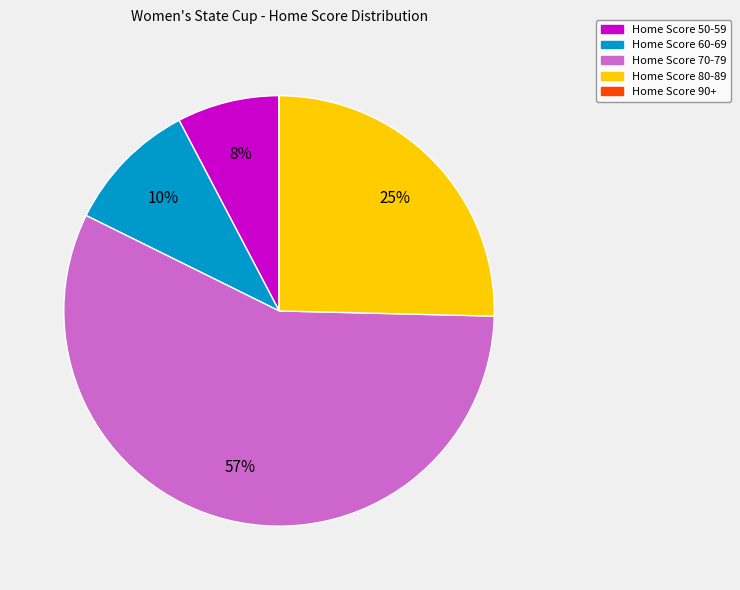

Does any single category account for the majority?

Yes